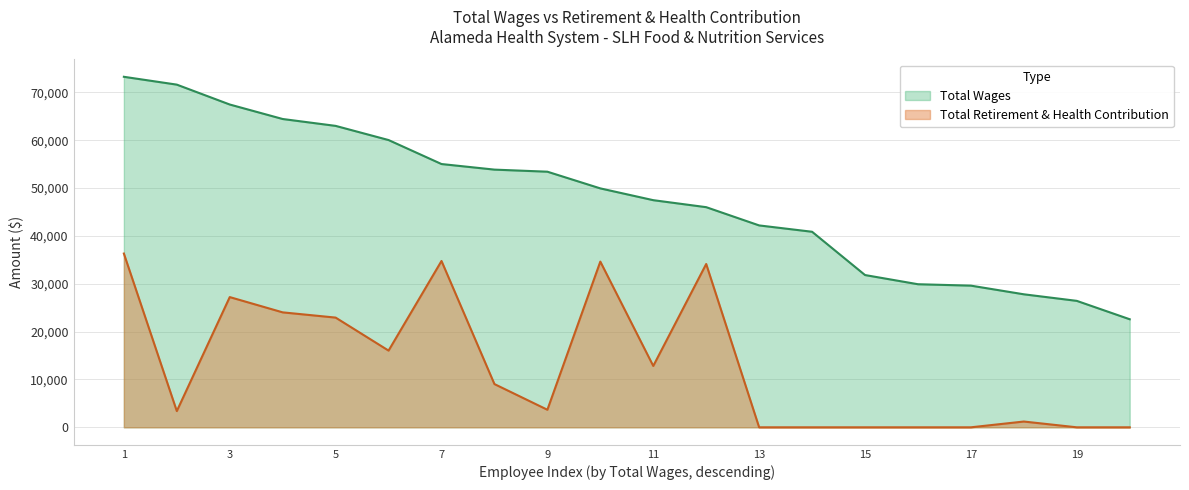

List the series in order of their overall mean, lowest first.

Total Retirement & Health Contribution, Total Wages